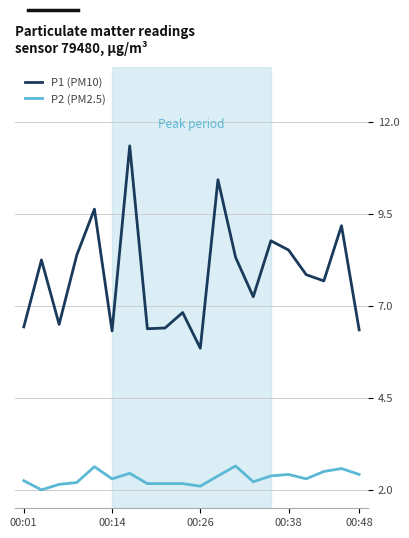

Rank the series by their maximum value, from highest to lowest.

P1 (PM10), P2 (PM2.5)